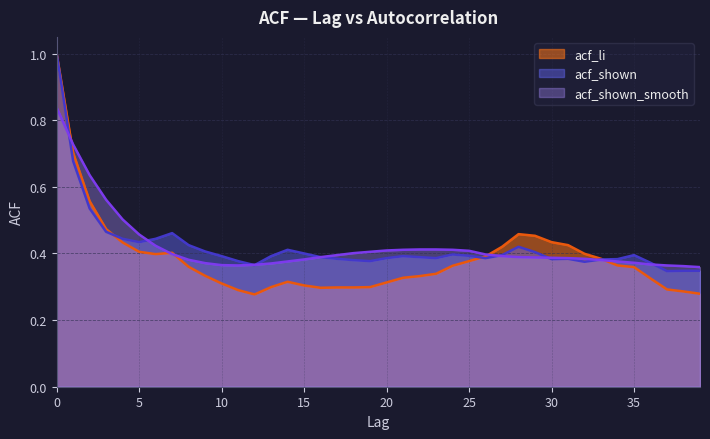

What are all the series names shown in the legend?

acf_li, acf_shown, acf_shown_smooth